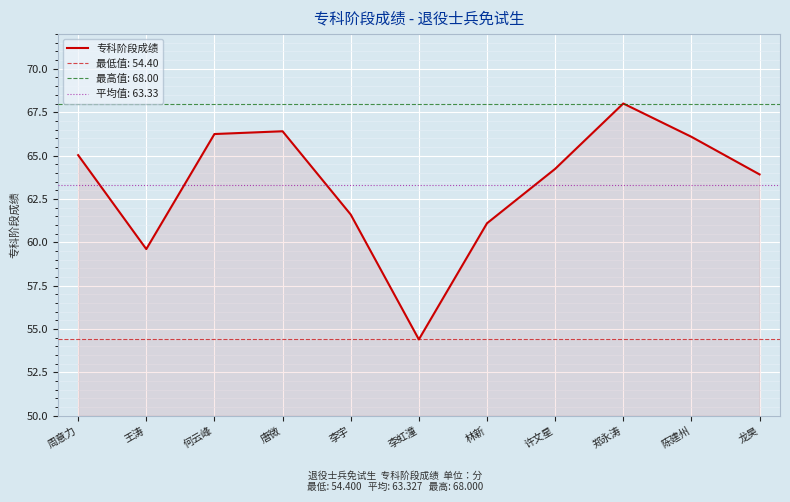

Is this an area chart (filled region under the line)?

No